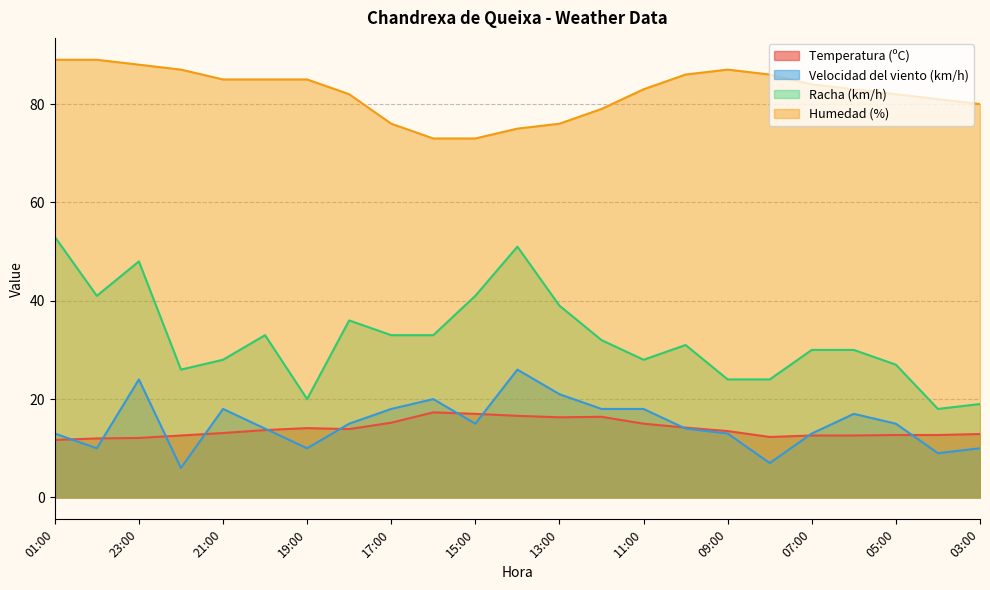

True or false: Humedad (%) and Racha (km/h) cross at least once.

False